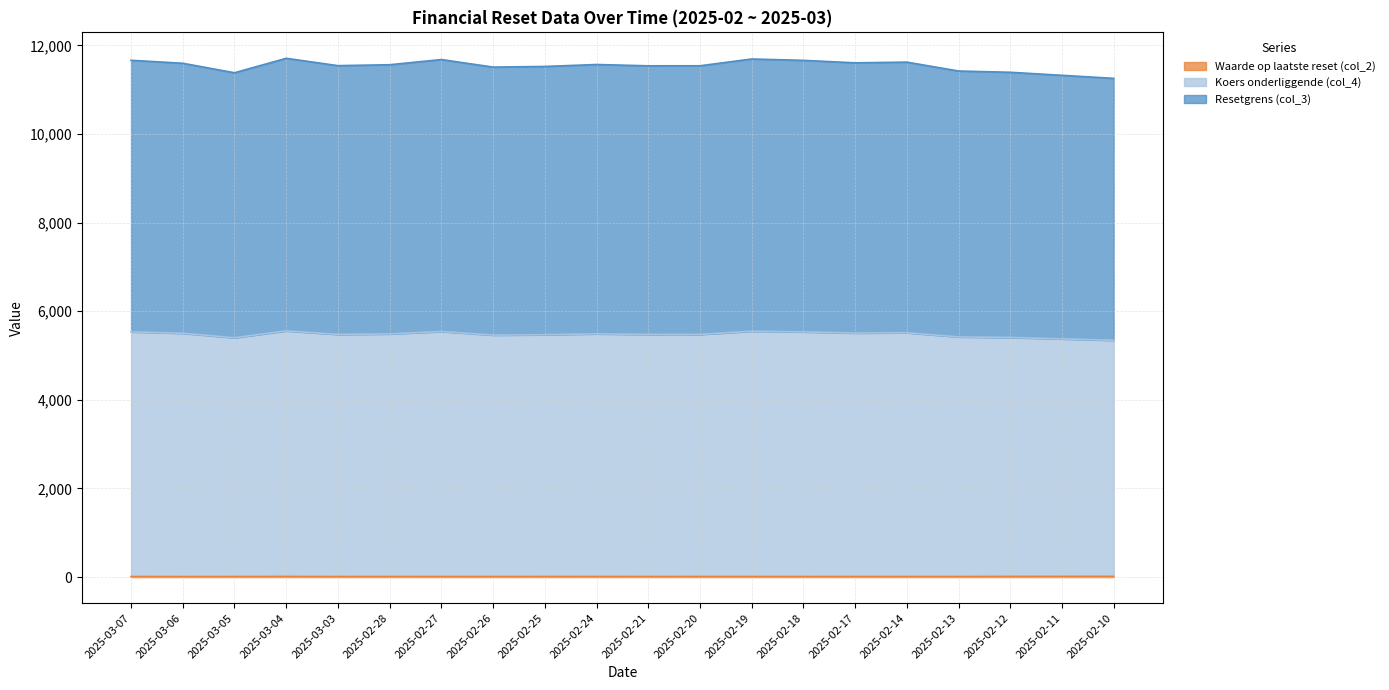

Where is Resetgrens (col_3) nearest to the value 11480?

2025-02-26